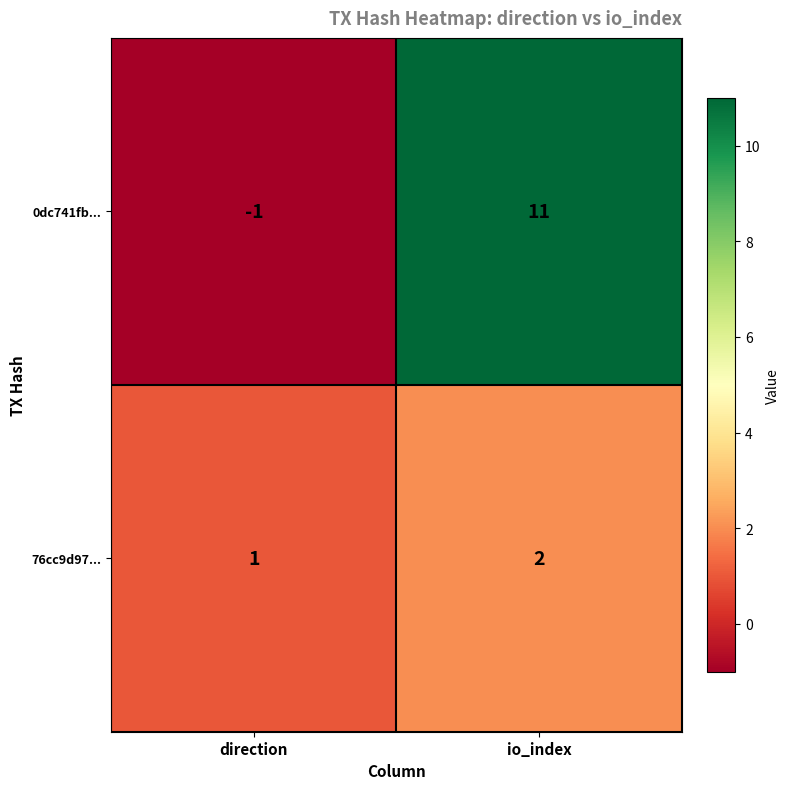

The value of 76cc9d97... at direction is 1. True or false?

True